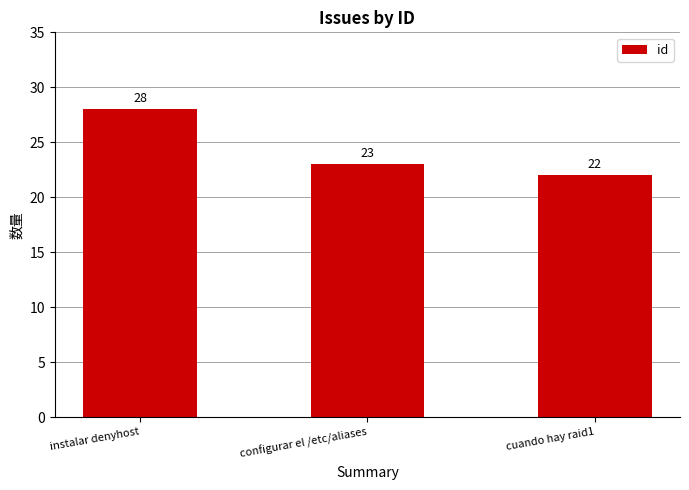

How many distinct data groups are displayed?

1